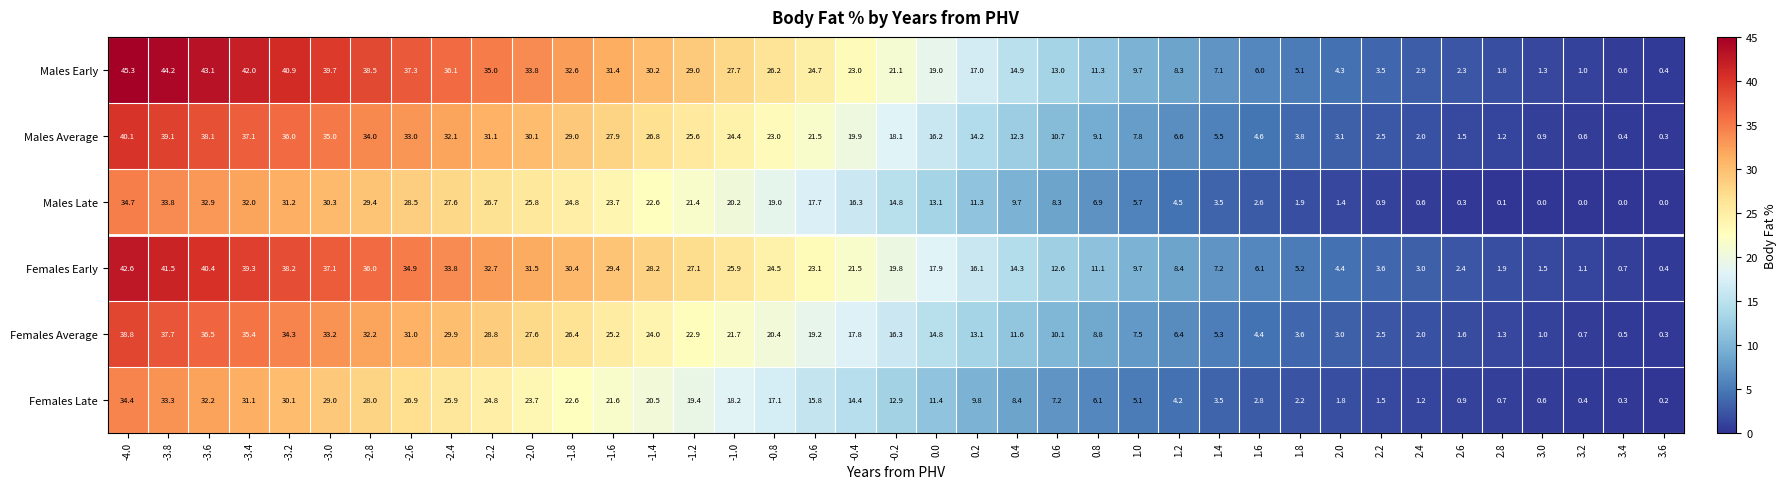

At which label does Males Early reach its peak?

-4.0